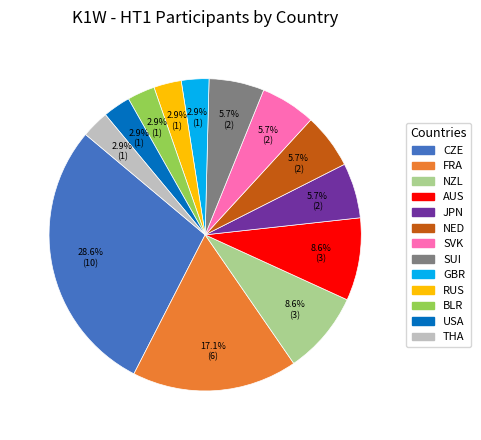

Does SUI account for over 50% of the chart?

No